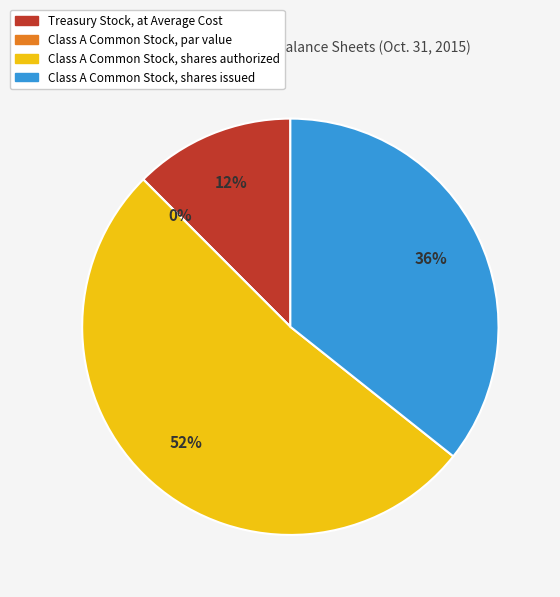

Combined, do Class A Common Stock, shares authorized and Class A Common Stock, par value account for over 50%?

Yes